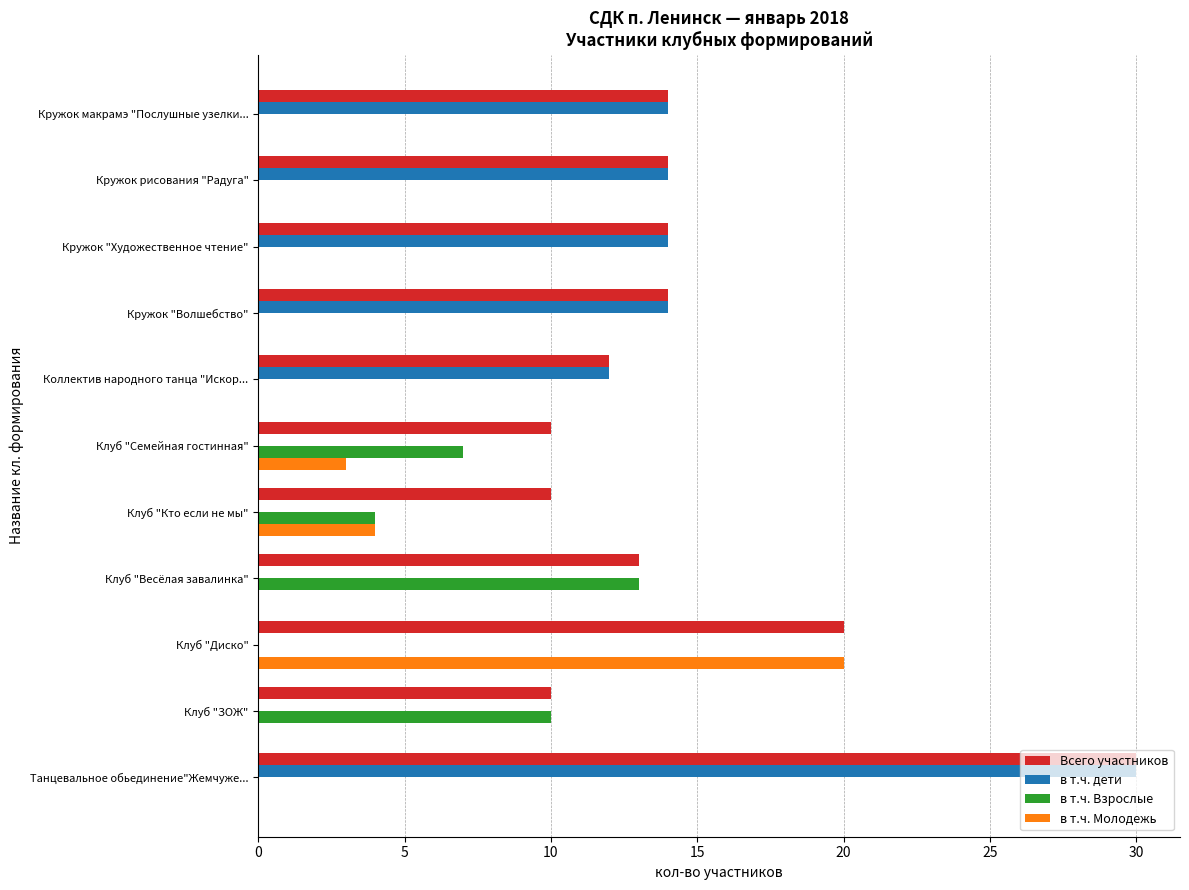

How many distinct data groups are displayed?

4